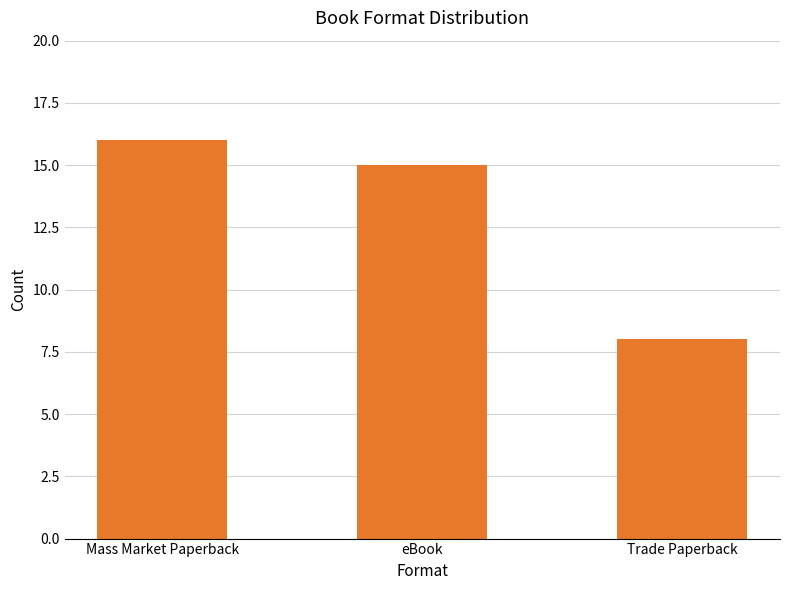

What is the ratio of the value at eBook to the value at Trade Paperback?

1.9